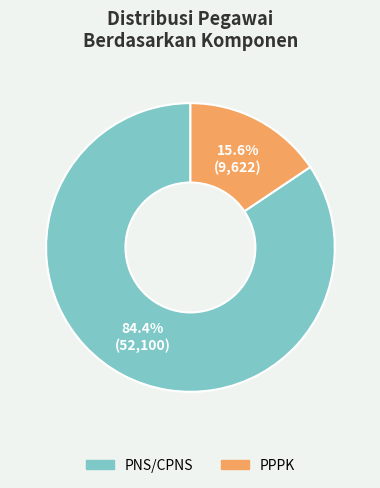

How many segments does this pie chart have?

2